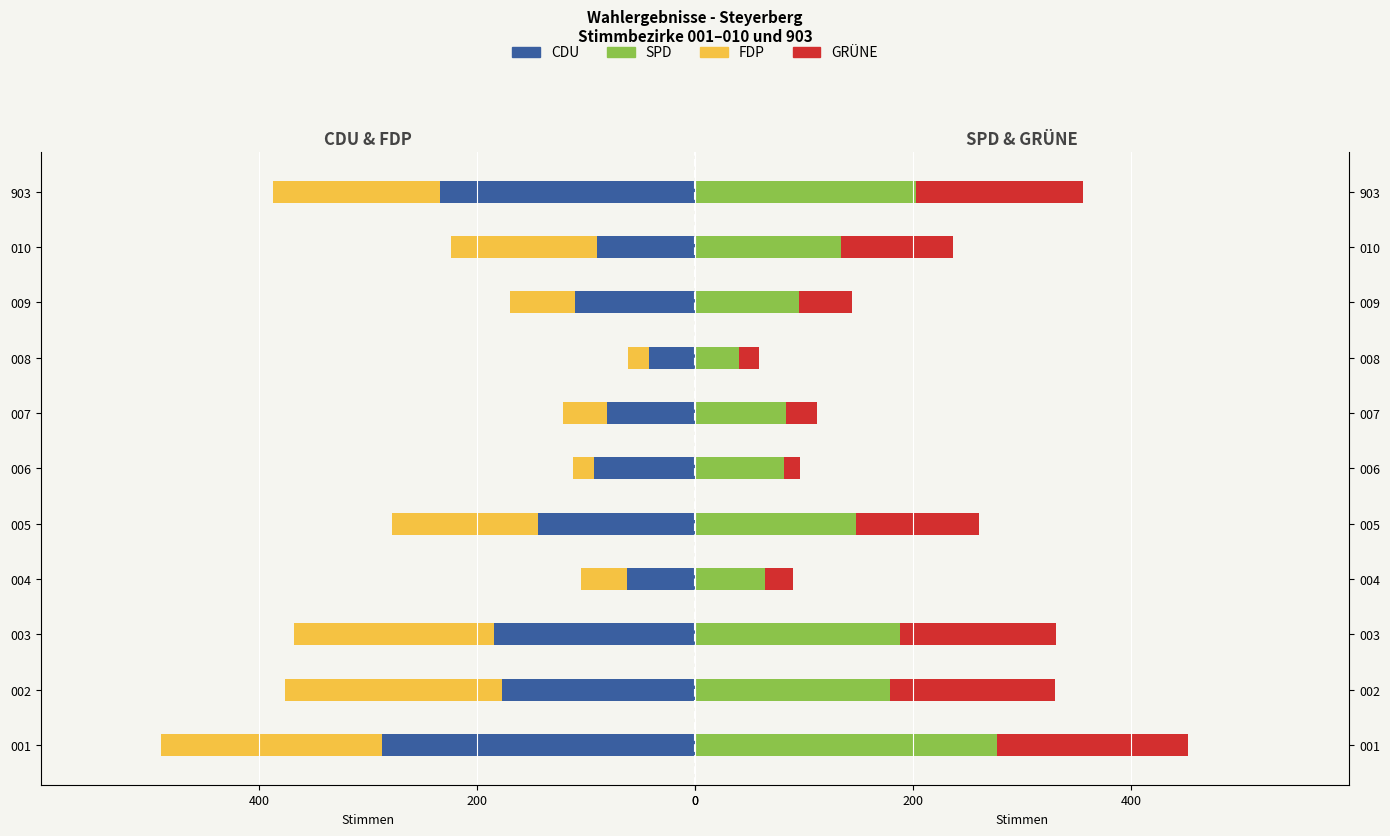

Which series changed the most between 005 and 009?

FDP